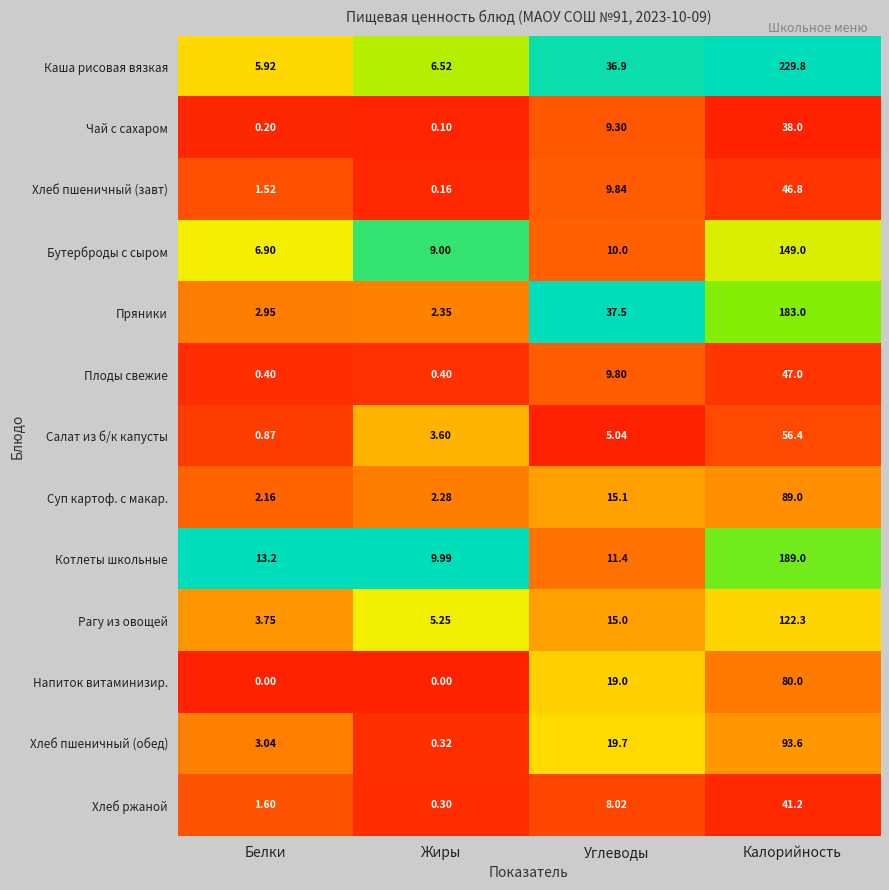

Which series has the largest range (max minus min)?

Каша рисовая вязкая